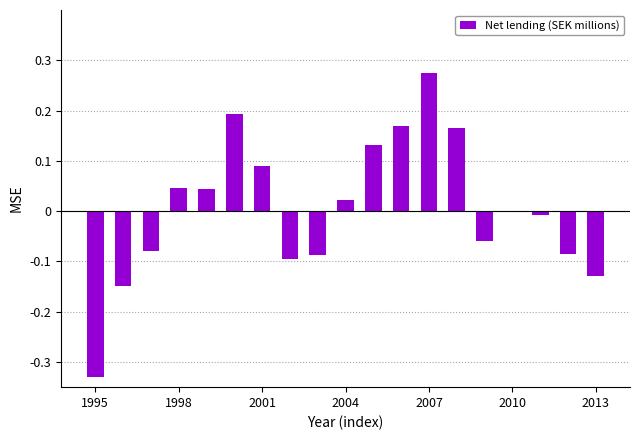

What is the difference between the second highest and minimum values?

0.5